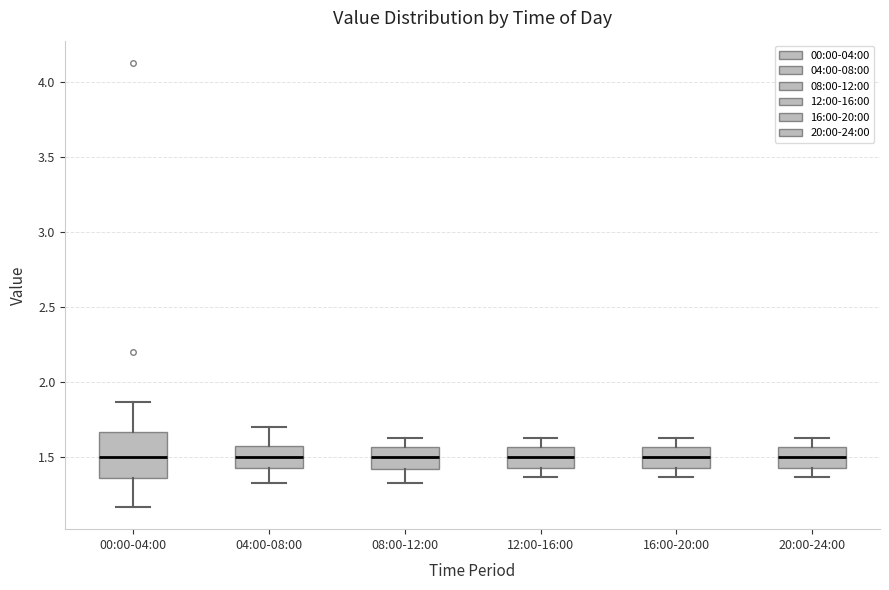

Reading left to right, transcribe this box plot: for each box, give where its median line is, the range the box spans, and where its two whiskers end, as read against the y-axis. The values are not printed on the chart, so give them approximately, as read against the axis.

00:00-04:00: median 1.50, box 1.35 to 1.65, whiskers 1.15 to 1.85
04:00-08:00: median 1.50, box 1.45 to 1.60, whiskers 1.35 to 1.70
08:00-12:00: median 1.50, box 1.40 to 1.55, whiskers 1.35 to 1.65
12:00-16:00: median 1.50, box 1.45 to 1.55, whiskers 1.35 to 1.65
16:00-20:00: median 1.50, box 1.45 to 1.55, whiskers 1.35 to 1.65
20:00-24:00: median 1.50, box 1.45 to 1.55, whiskers 1.35 to 1.65